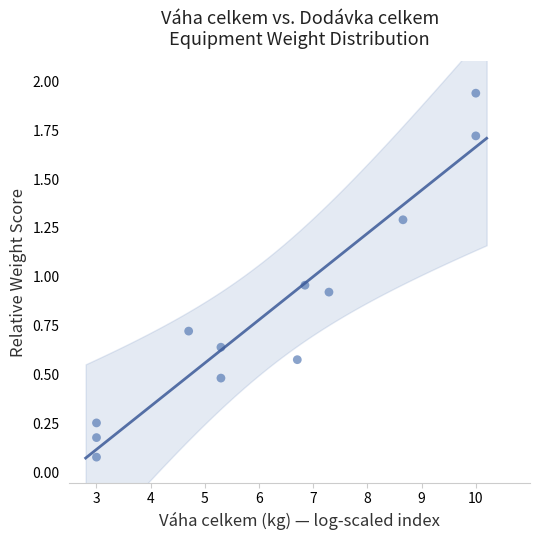

What is the range of X values (max minus min)?

7.0